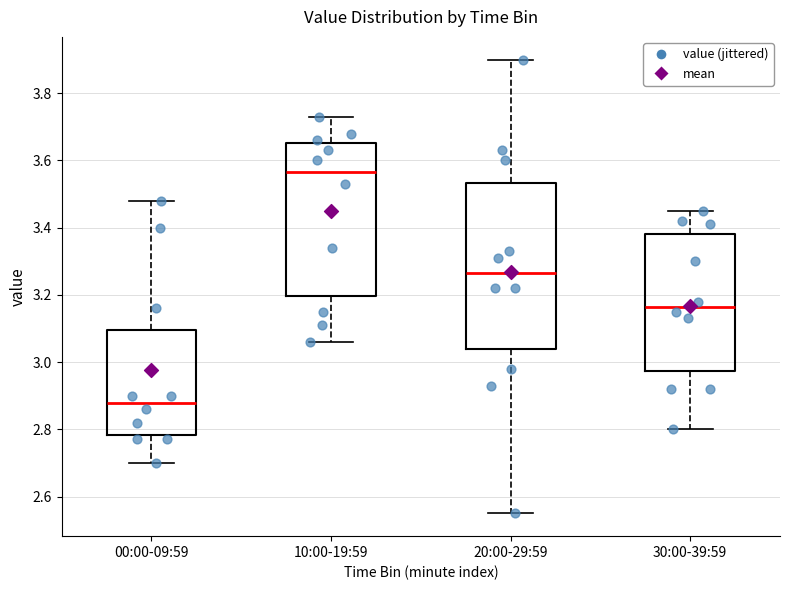

Which box has the lowest median line?

00:00-09:59